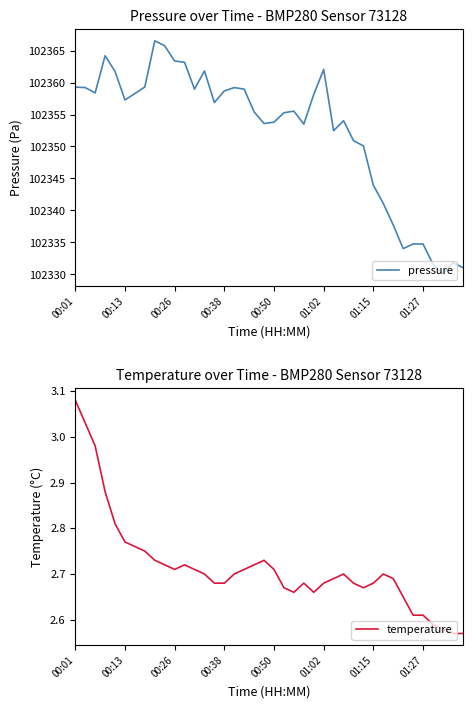

True or false: temperature and pressure cross at least once.

False